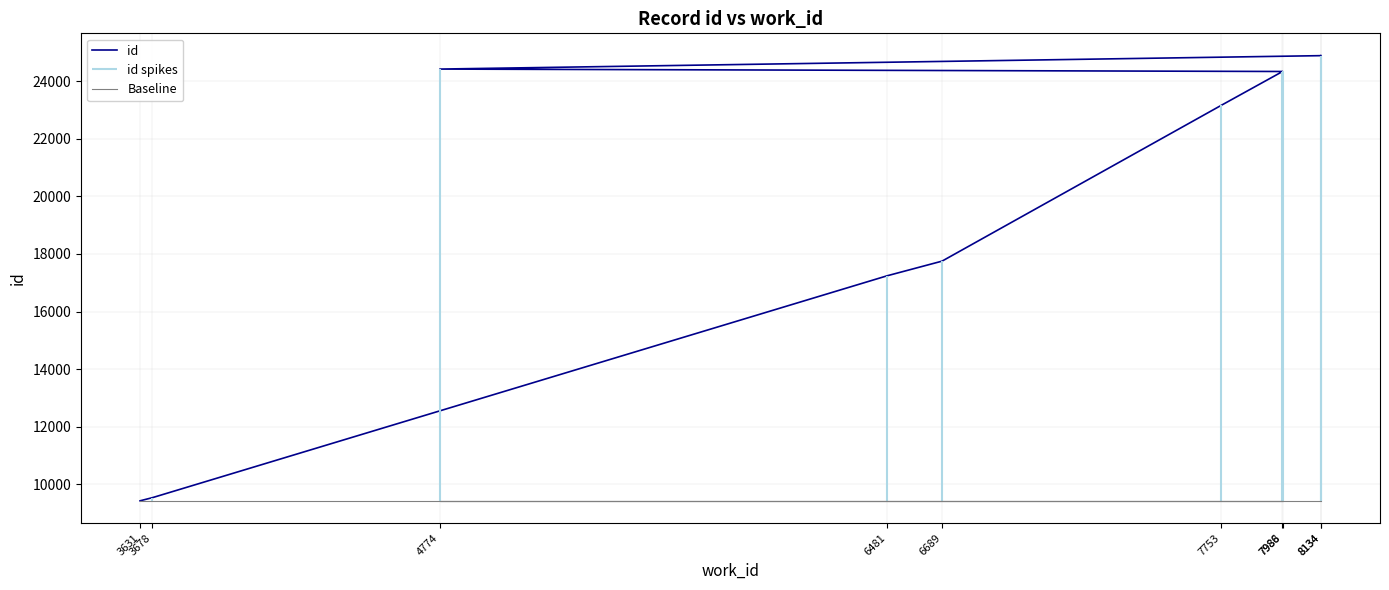

How many lines are shown in the chart?

2